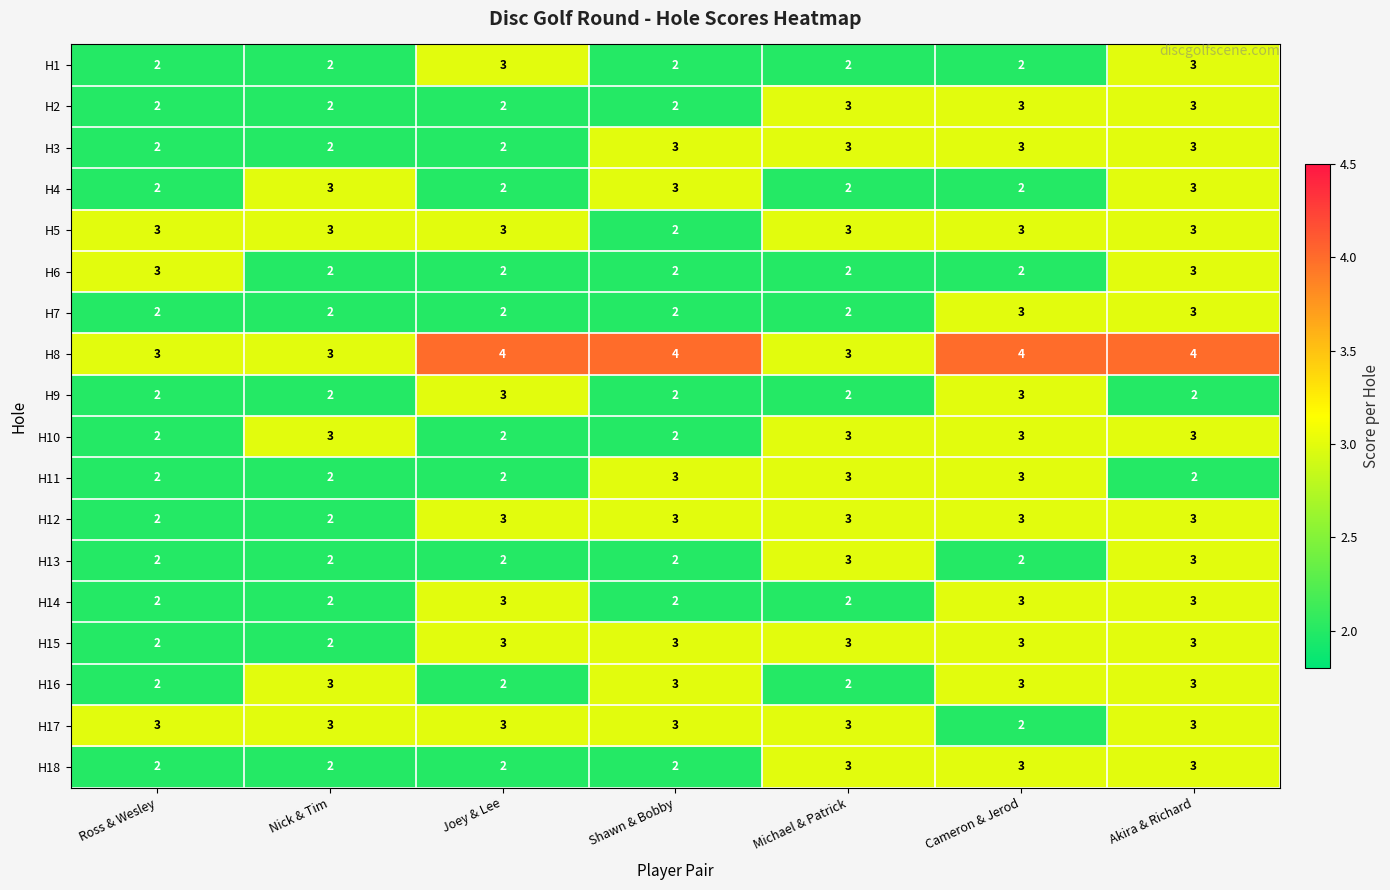

What is the approximate value of H1 at Joey & Lee?

3